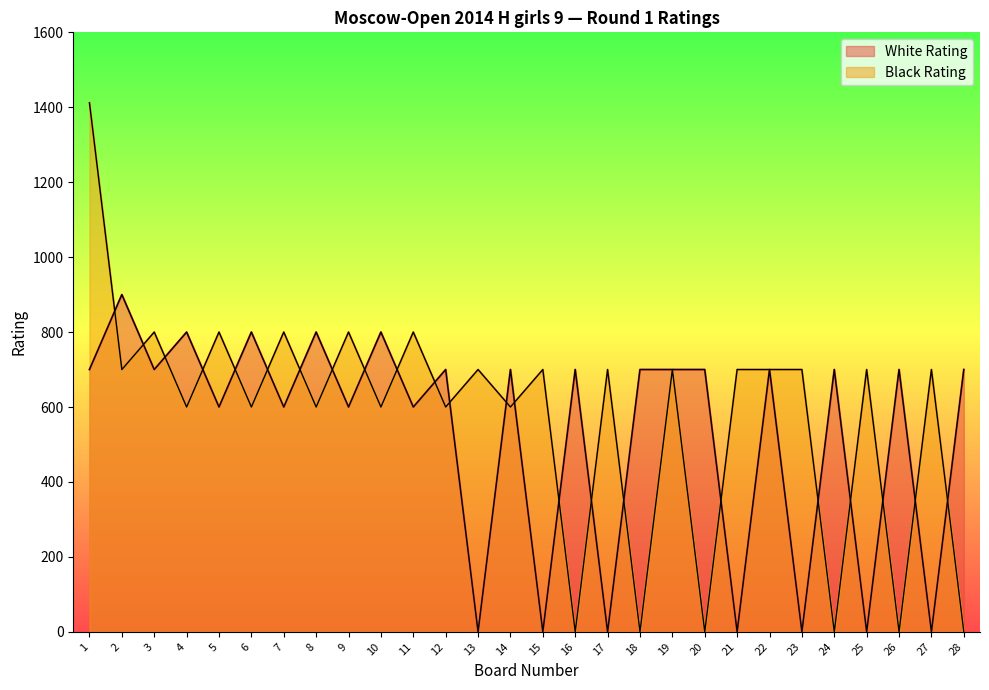

Which category has the lowest value across all series?

13